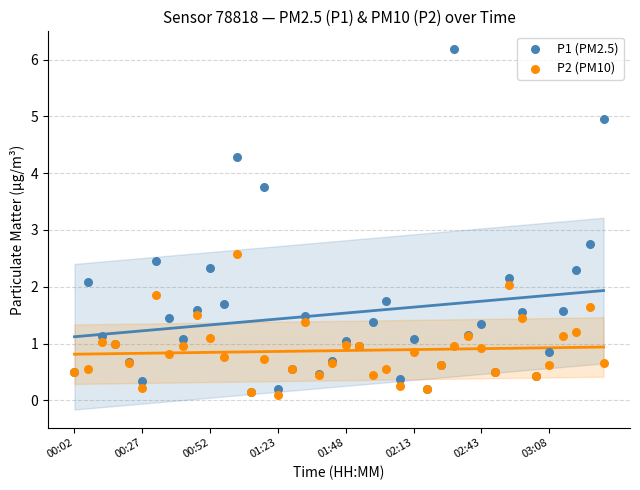

Which series reaches the maximum Y coordinate?

P1 (PM2.5)